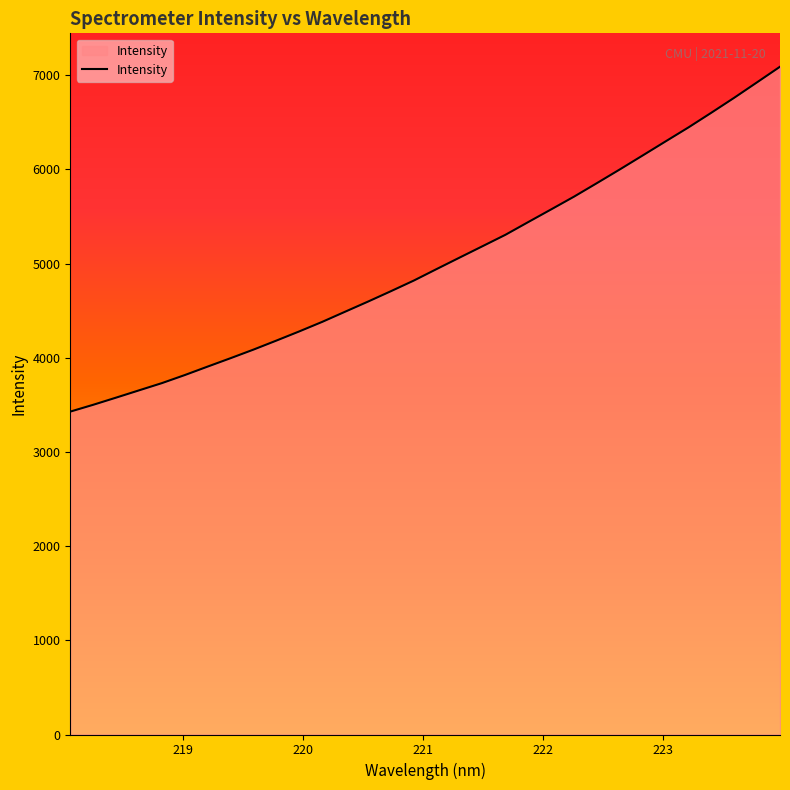

What is the maximum value shown in the chart?

7090.2